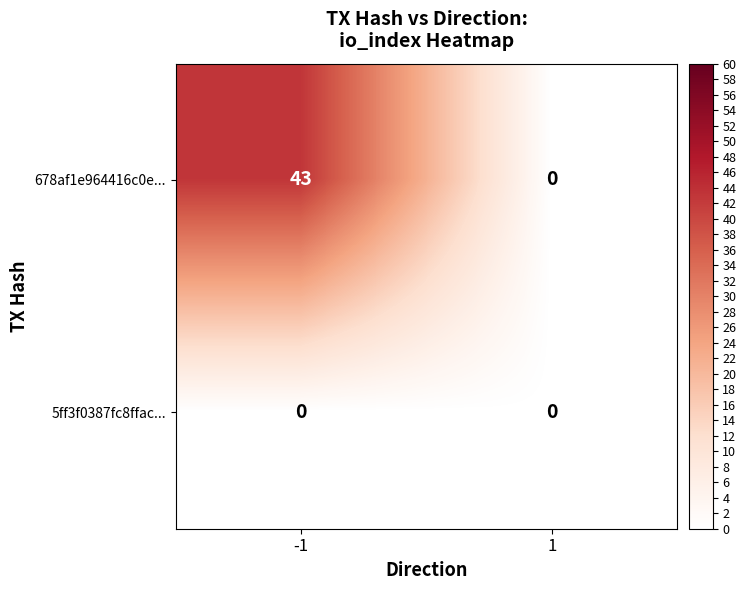

Which series has the largest total across all categories?

678af1e964416c0e...